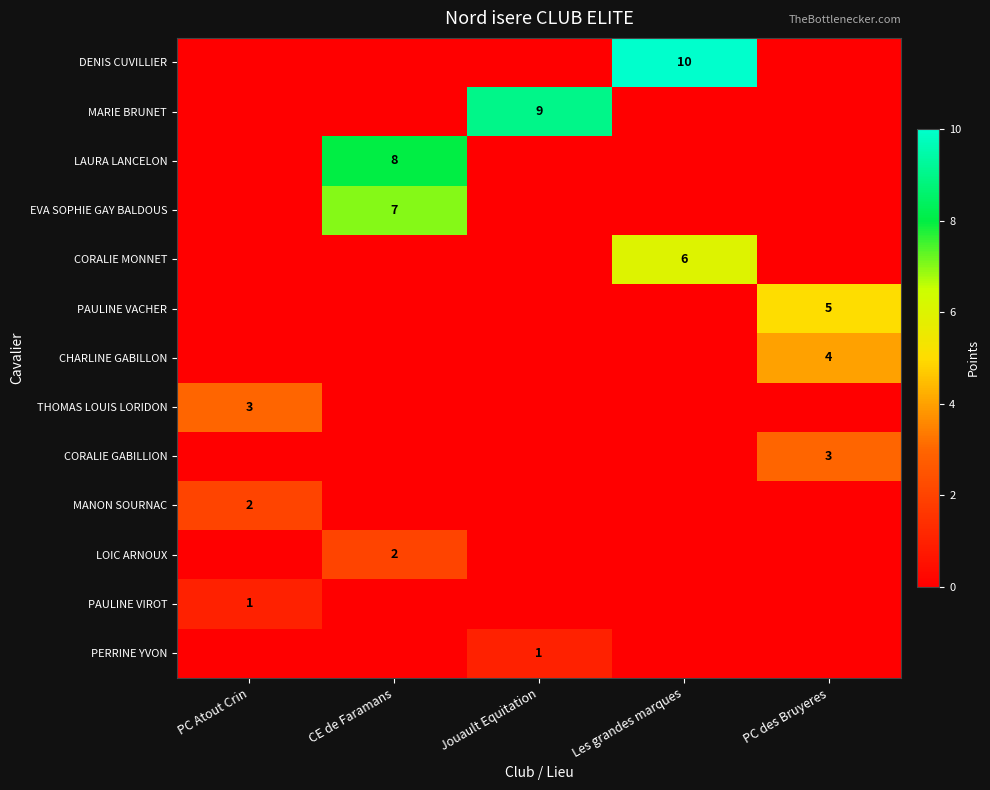

The CORALIE MONNET series shows 6 at Les grandes marques. True or false?

True